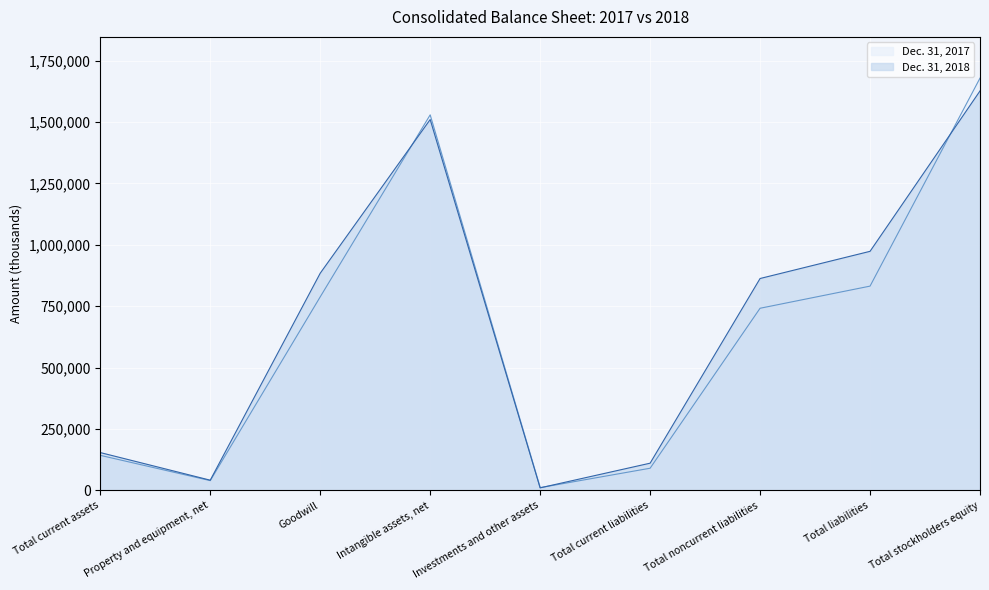

List the series in order of their overall mean, lowest first.

Dec. 31, 2017, Dec. 31, 2018